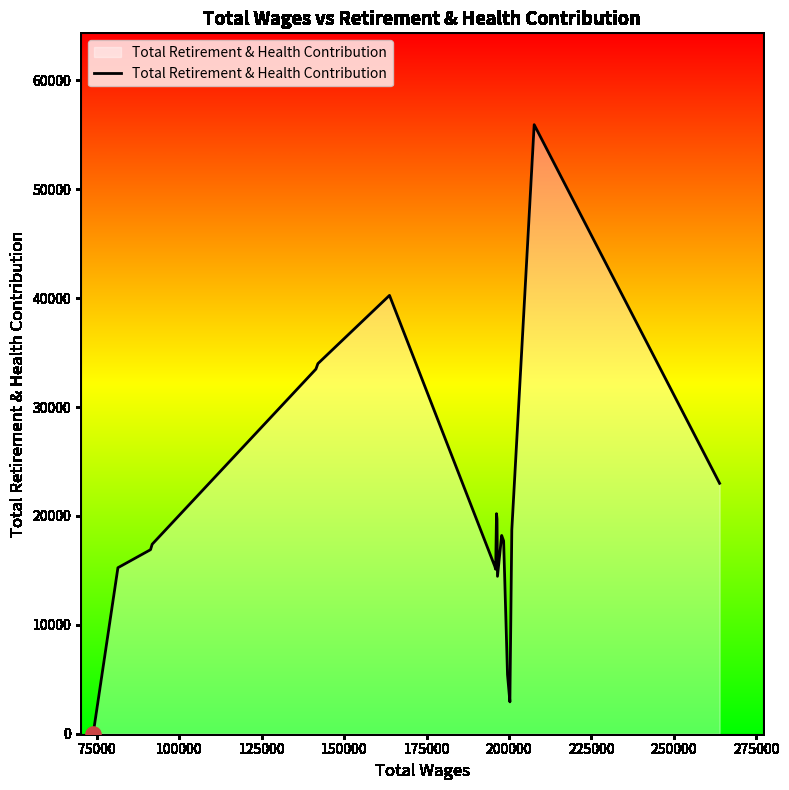

What is the change in value from 200000 to 275000?

-18889